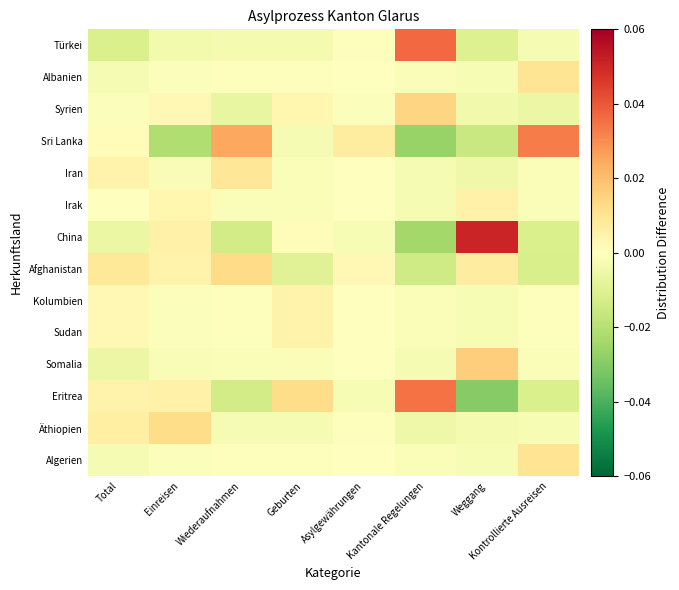

Between Kontrollierte Ausreisen and Weggang, which is larger?

Kontrollierte Ausreisen